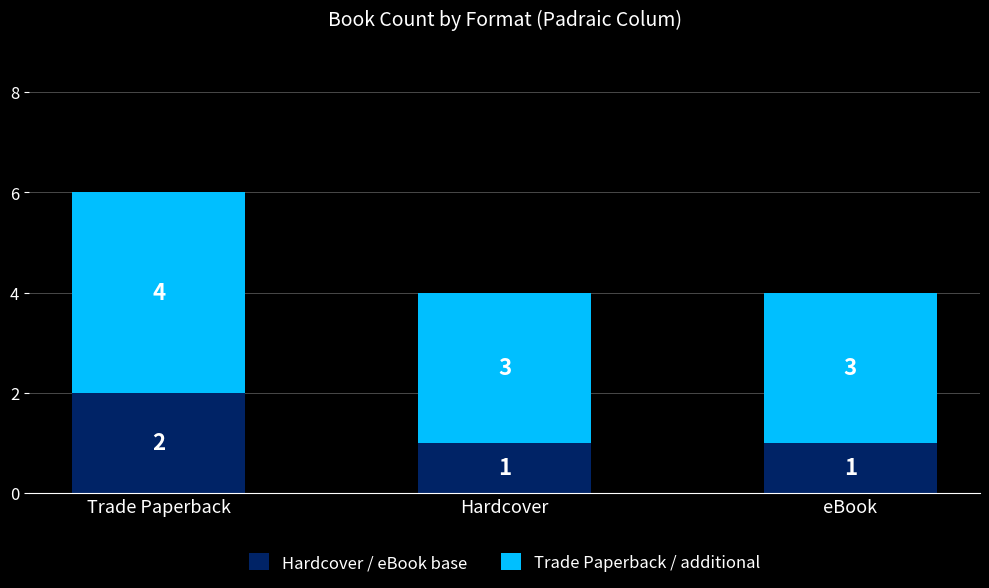

True or false: Hardcover / eBook base has a value of 0 at Hardcover.

False